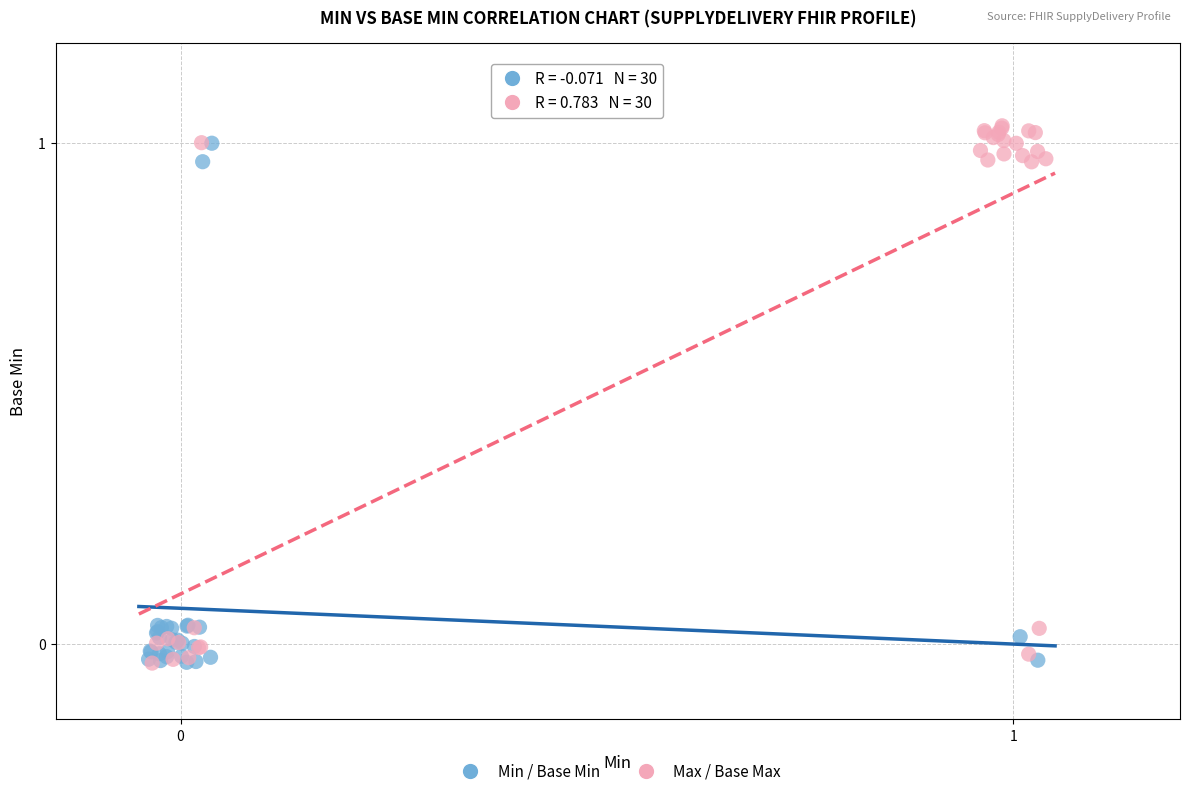

What are all the series names shown in the legend?

Min / Base Min, Max / Base Max